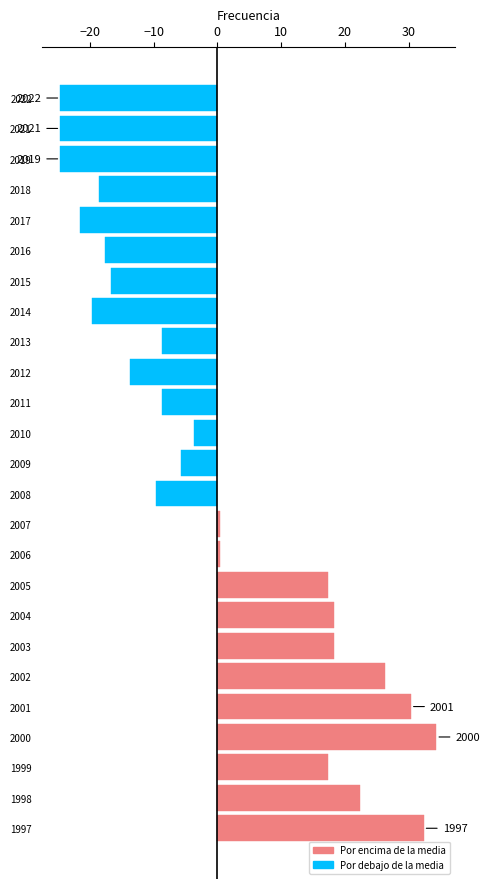

Reading bottom to top, transcribe all the data shown in this chart.

1997=32.4	1998=22.4	1999=17.4	2000=34.4	2001=30.4	2002=26.4	2003=18.4	2004=18.4	2005=17.4	2006=0.4	2007=0.4	2008=-9.6	2009=-5.6	2010=-3.6	2011=-8.6	2012=-13.6	2013=-8.6	2014=-19.6	2015=-16.6	2016=-17.6	2017=-21.6	2018=-18.6	2019=-24.6	2021=-24.6	2022=-24.6